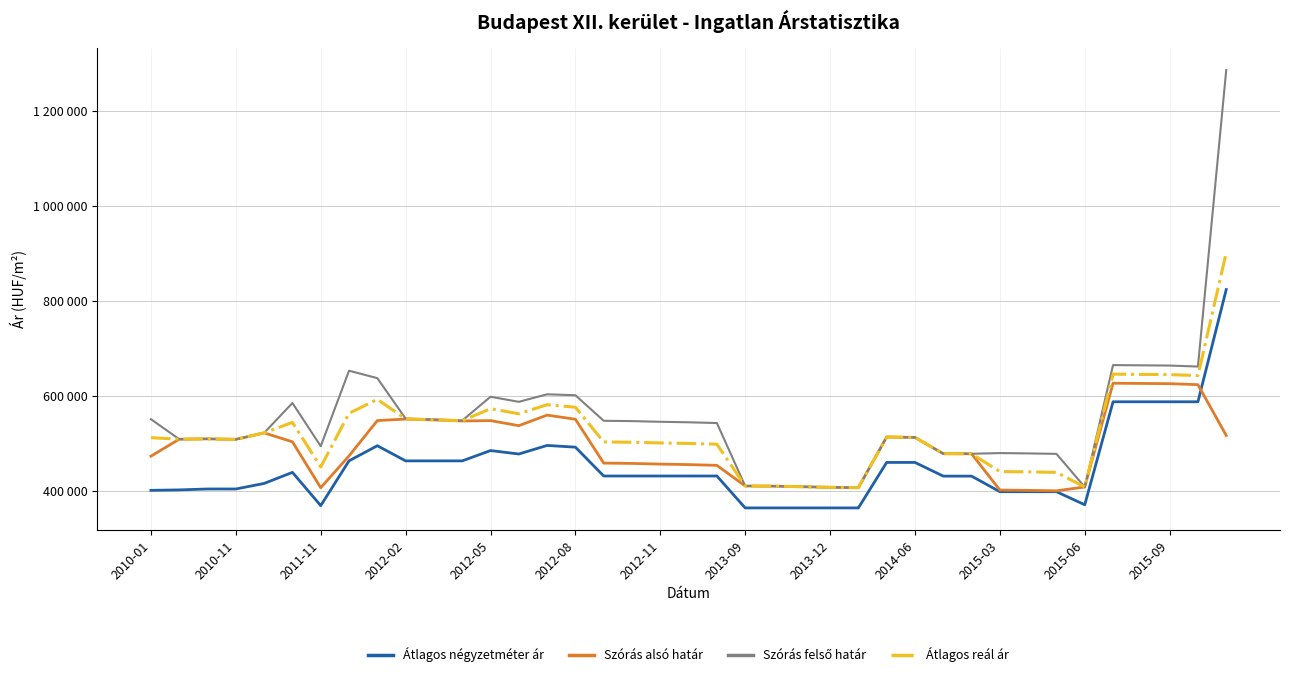

Is this an area chart (filled region under the line)?

No